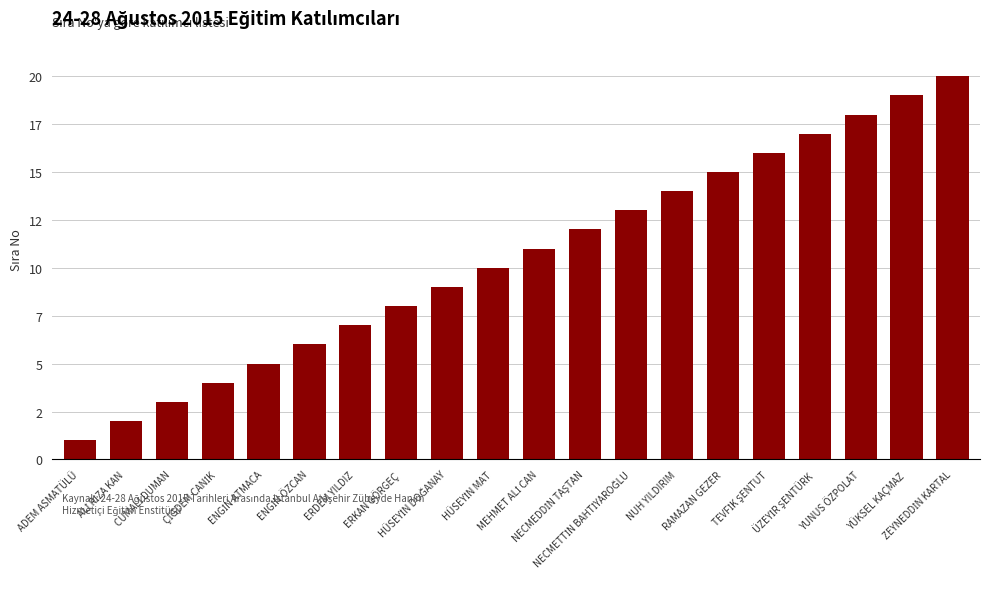

Between RAMAZAN GEZER and CUMALİ DUMAN, which is larger?

RAMAZAN GEZER